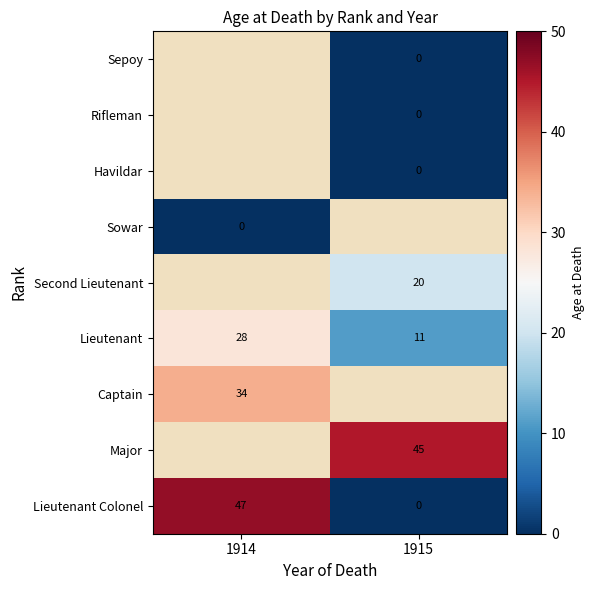

What is the difference between the highest and lowest values at 1915?

45.0